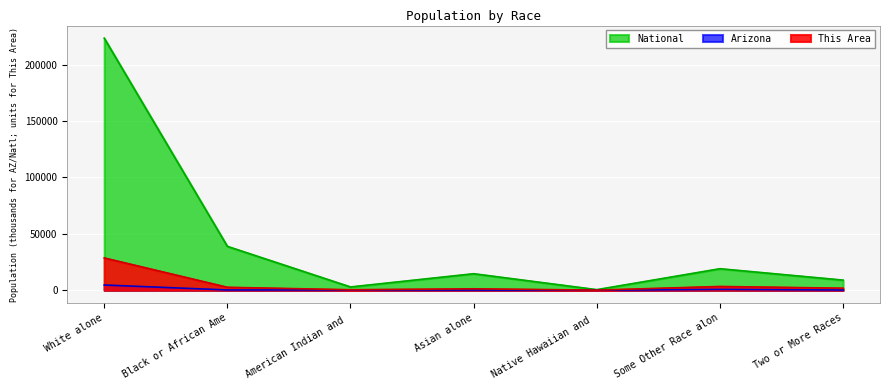

True or false: Arizona has more than 2 interior local peaks.

False